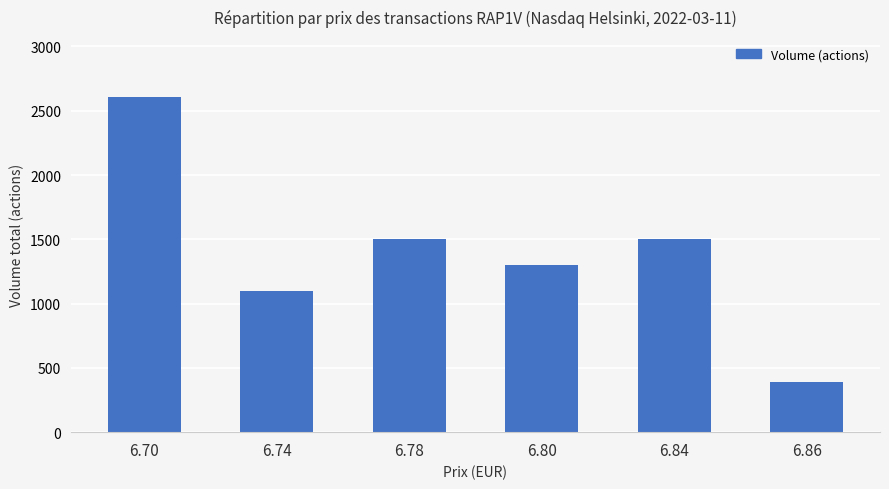

The value at 6.80 is 1300. True or false?

True